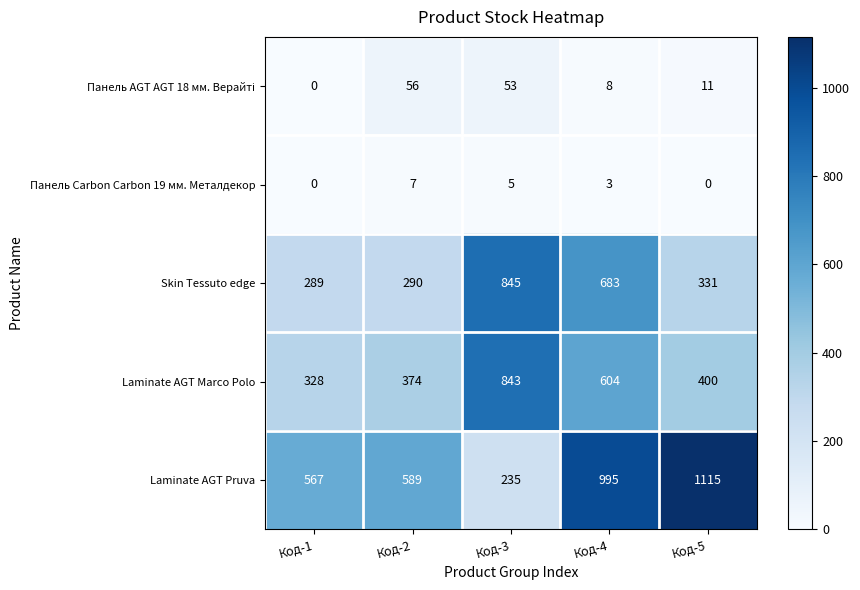

The Панель Carbon Carbon 19 мм. Металдекор series shows 3 at Код-4. True or false?

True